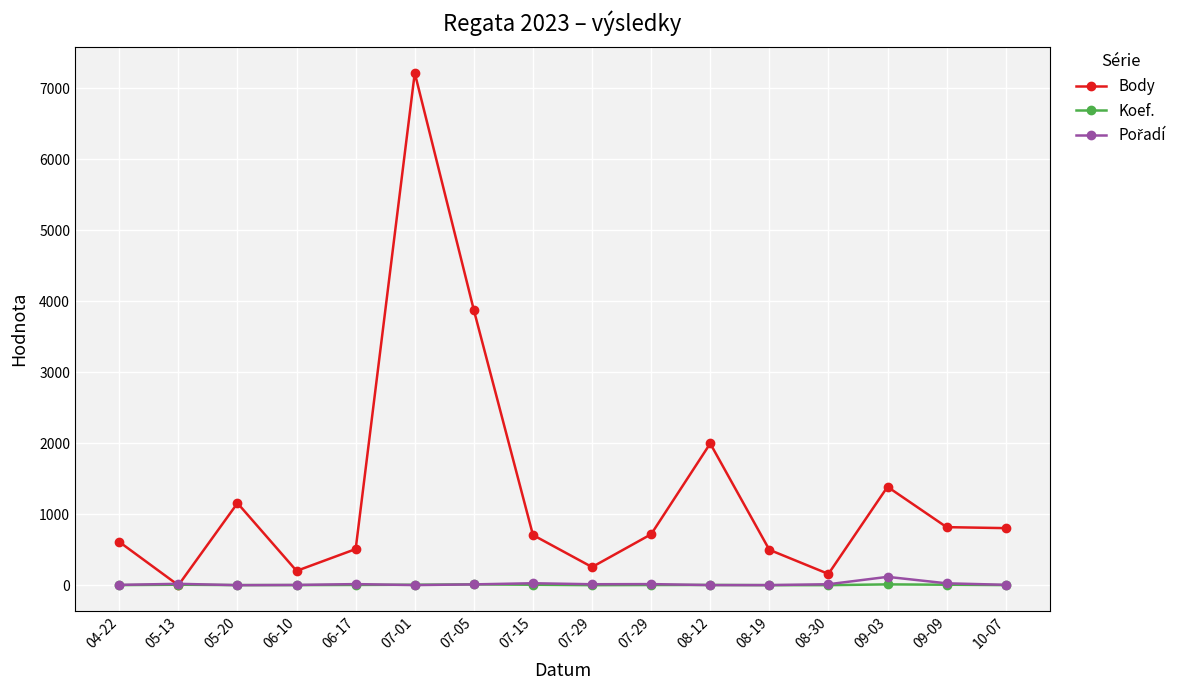

How many values in Body are above zero?

15